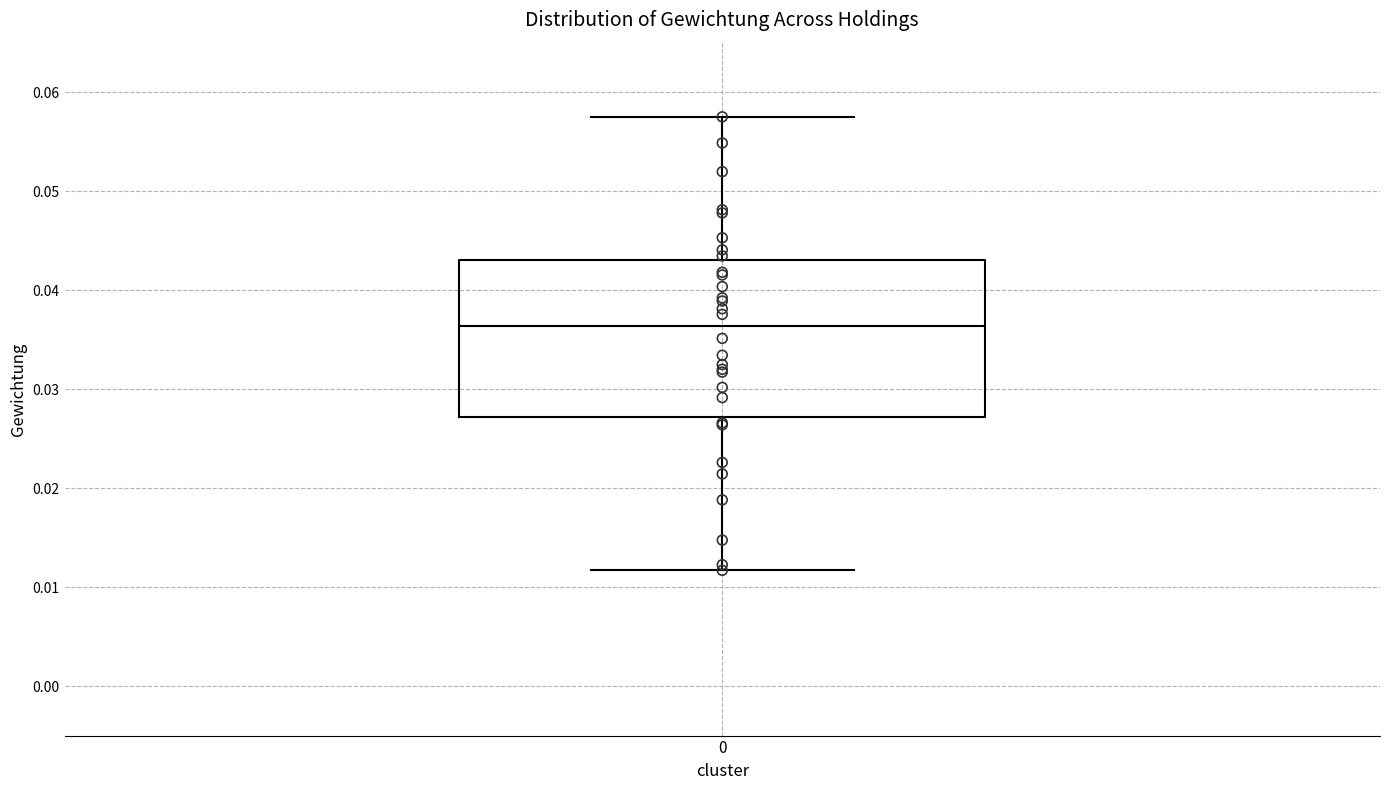

Read this box plot against the y-axis: the position of the median line, the range covered by the box, and the ends of both whiskers. The values are not printed on the chart, so give them approximately, as read against the axis.

median 0.036, box 0.027 to 0.043, whiskers 0.012 to 0.058